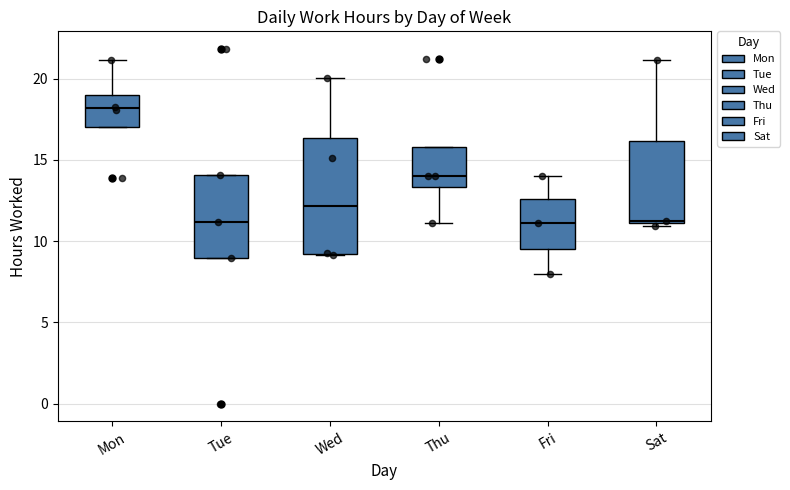

Where does the median line of the box for Fri sit on the y-axis? The values are not printed on the chart, so give them approximately, as read against the axis.

11.0